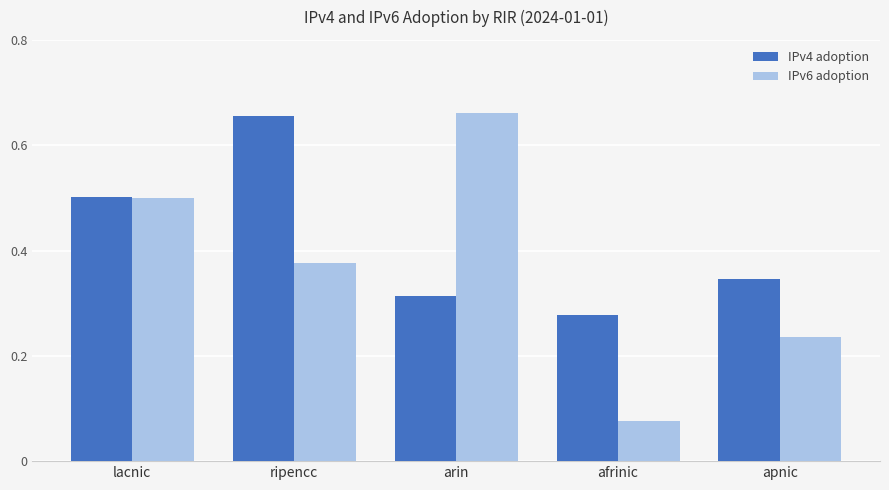

What is the total value across all series at lacnic?

1.0